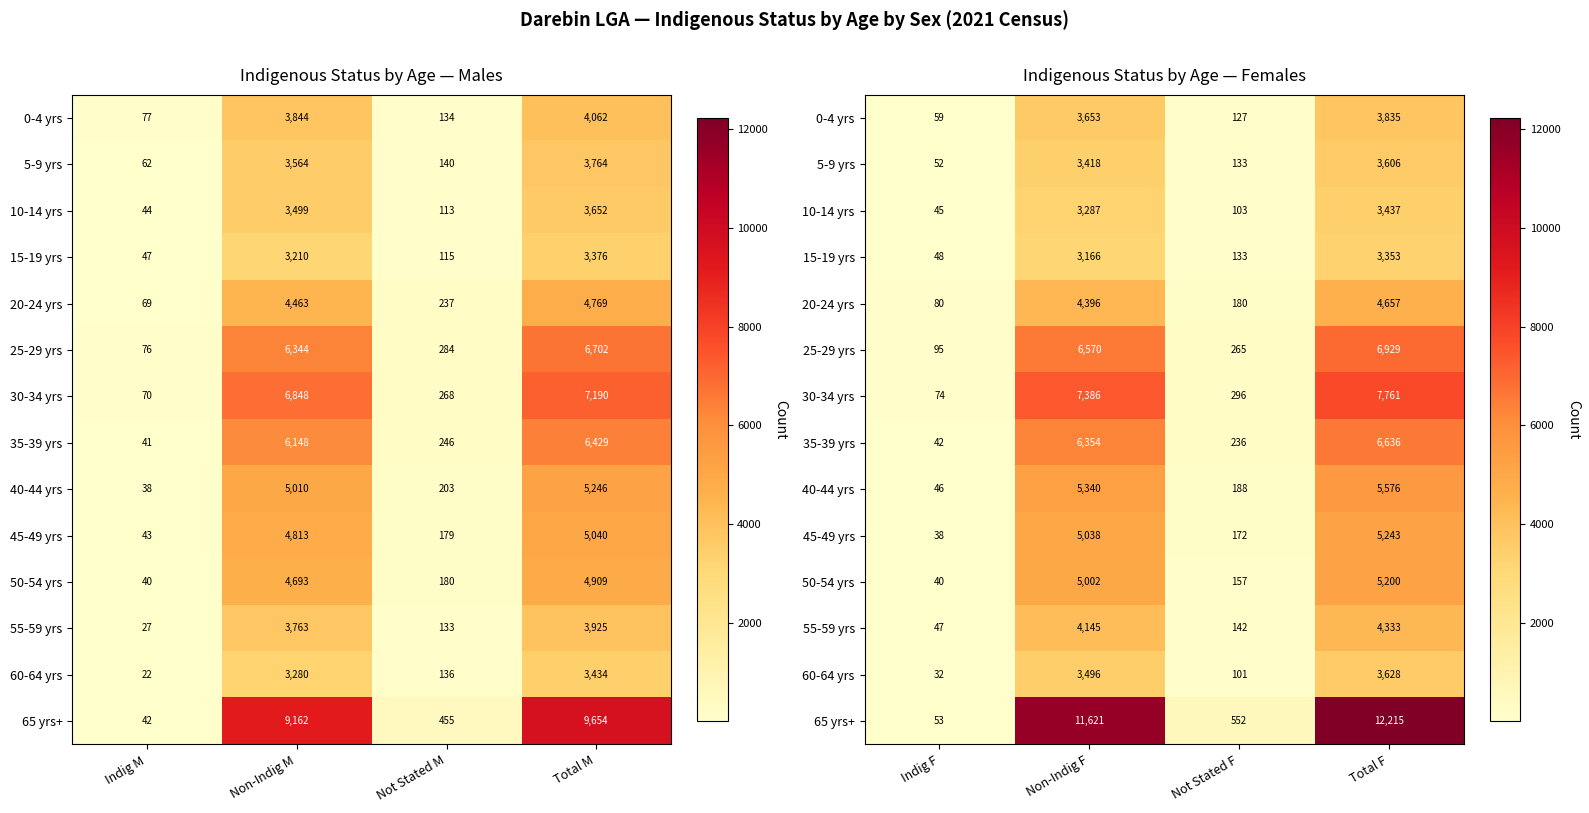

At how many categories does at least one series exceed 6940?

2